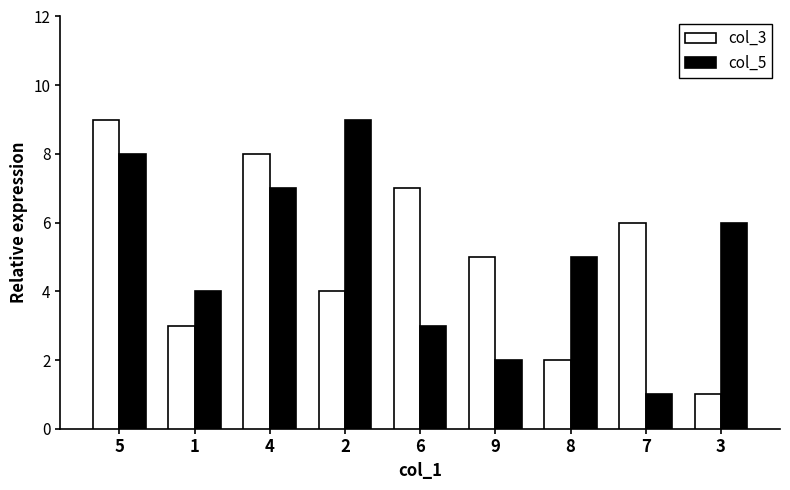

What is the total value across all series at 5?

17